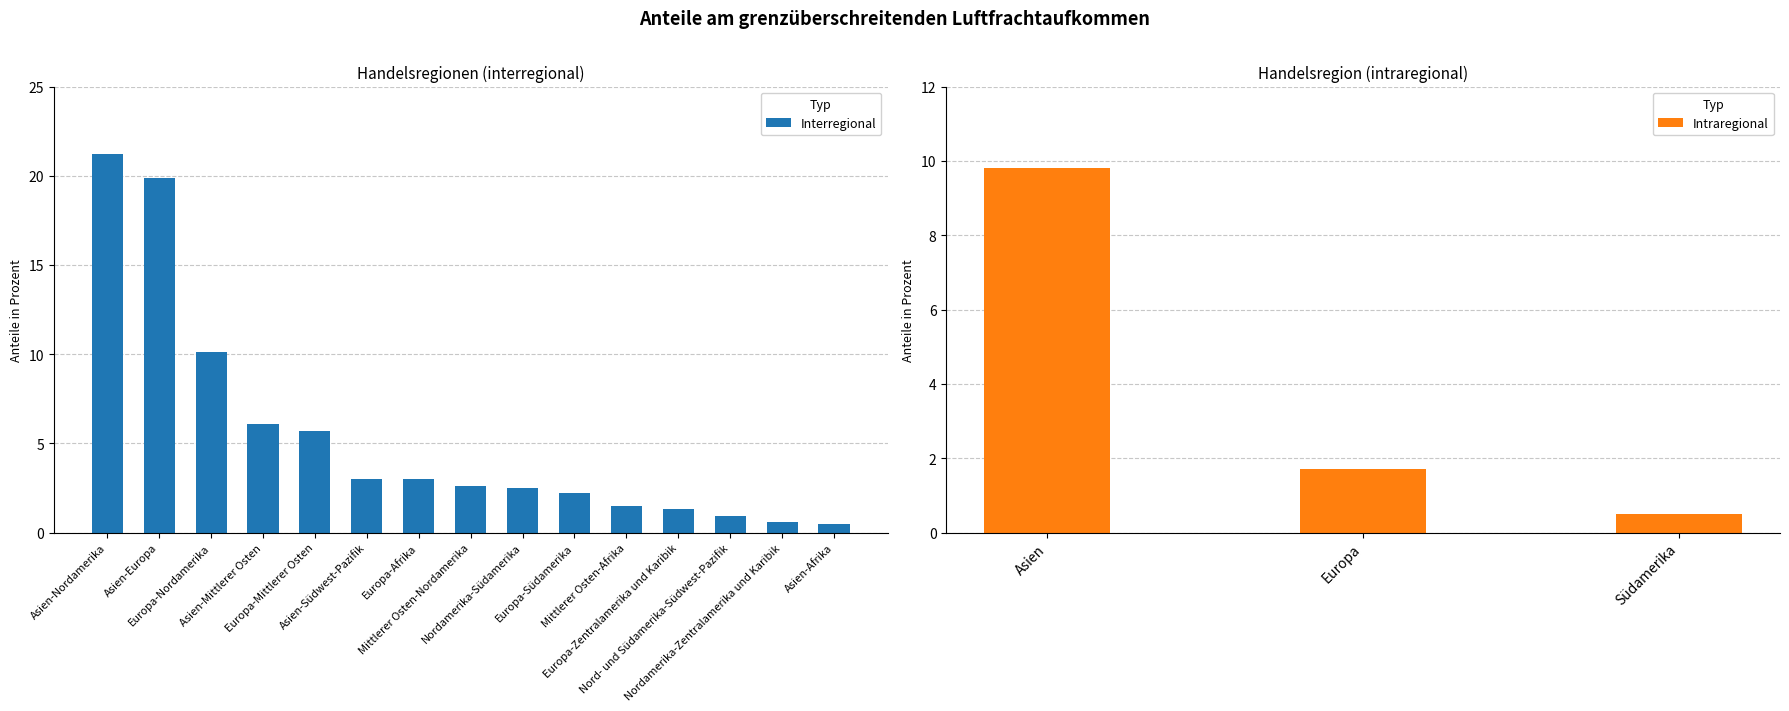

What is the maximum value shown in the chart?

21.2